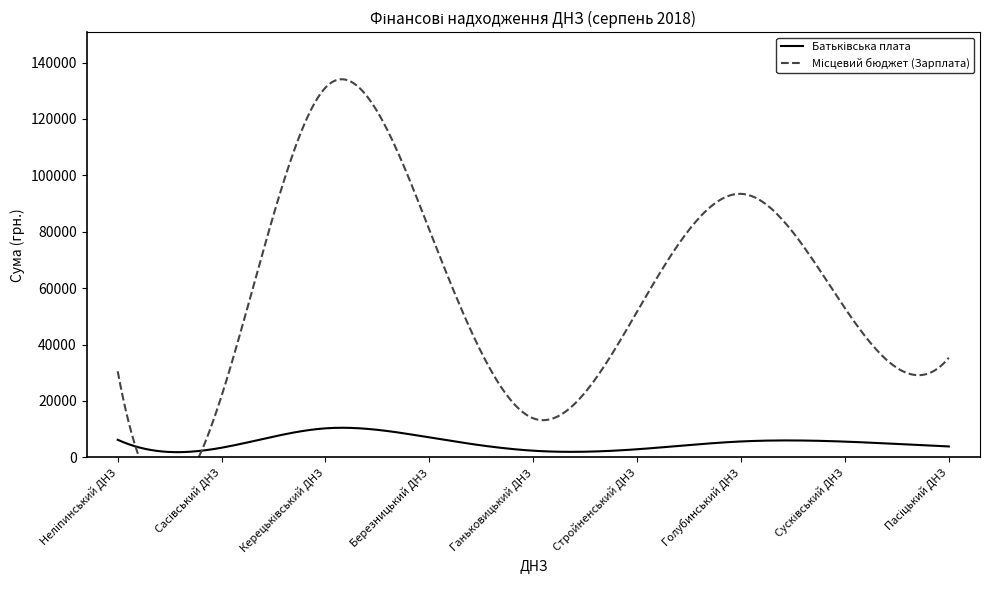

Is this an area chart (filled region under the line)?

No